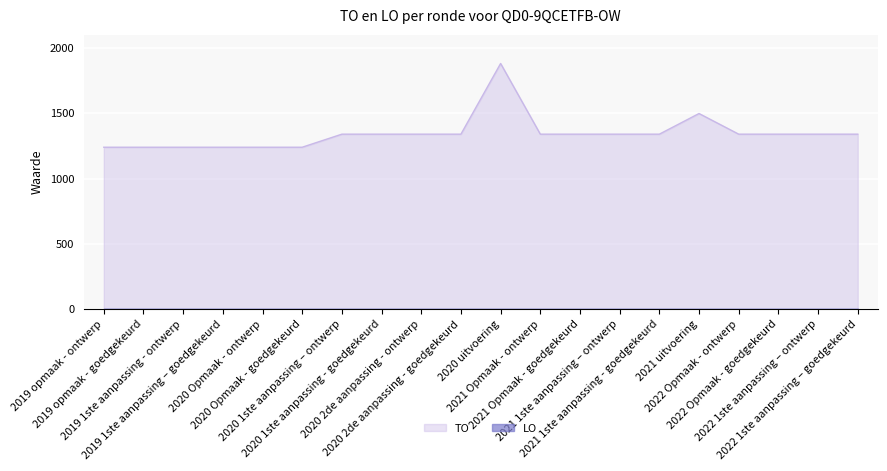

What is the difference between the second highest and second lowest values?

258